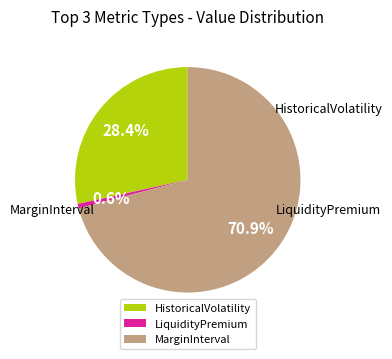

Which slice is the largest?

MarginInterval